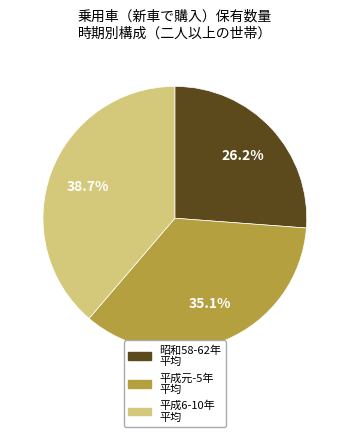

Is there any slice that represents more than half of the pie?

No